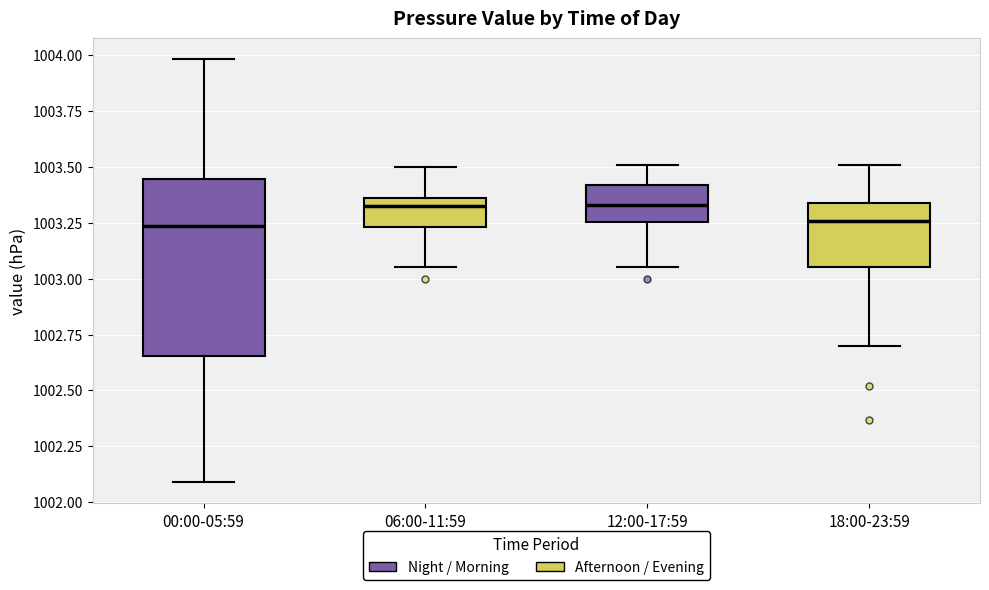

Reading left to right, transcribe this box plot: for each box, give where its median line is, the range the box spans, and where its two whiskers end, as read against the y-axis. The values are not printed on the chart, so give them approximately, as read against the axis.

00:00-05:59: median 1003.25, box 1002.65 to 1003.45, whiskers 1002.10 to 1004.00
06:00-11:59: median 1003.35 (just below the box's upper edge), box 1003.25 to 1003.35, whiskers 1003.05 to 1003.50
12:00-17:59: median 1003.35, box 1003.25 to 1003.40, whiskers 1003.05 to 1003.50
18:00-23:59: median 1003.25, box 1003.05 to 1003.35, whiskers 1002.70 to 1003.50